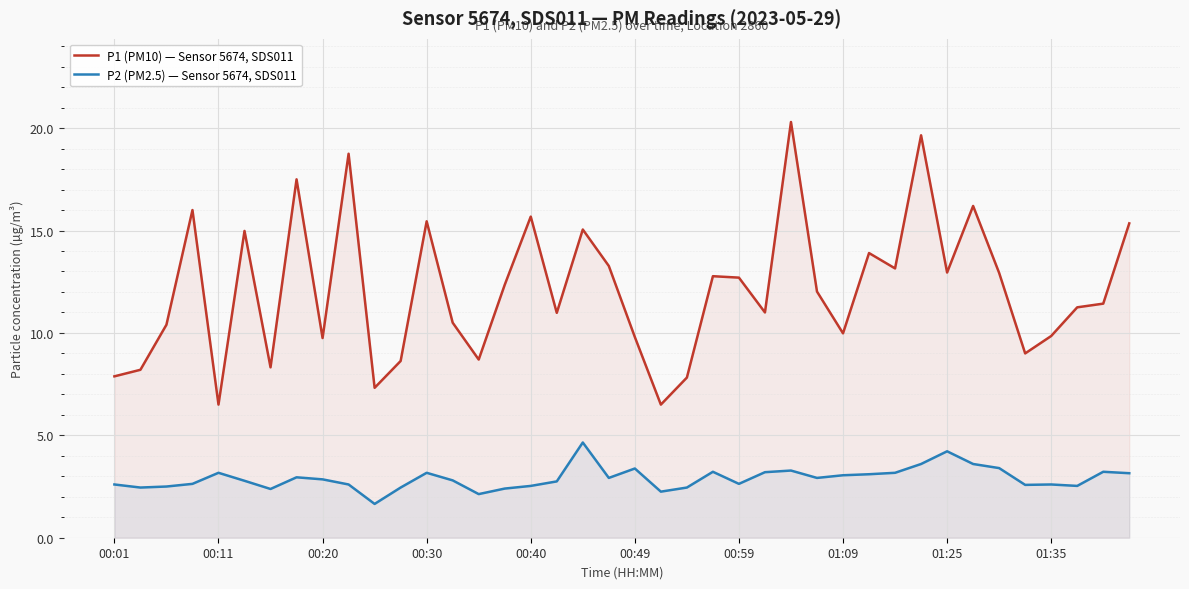

What is the maximum value shown in the chart?

20.3